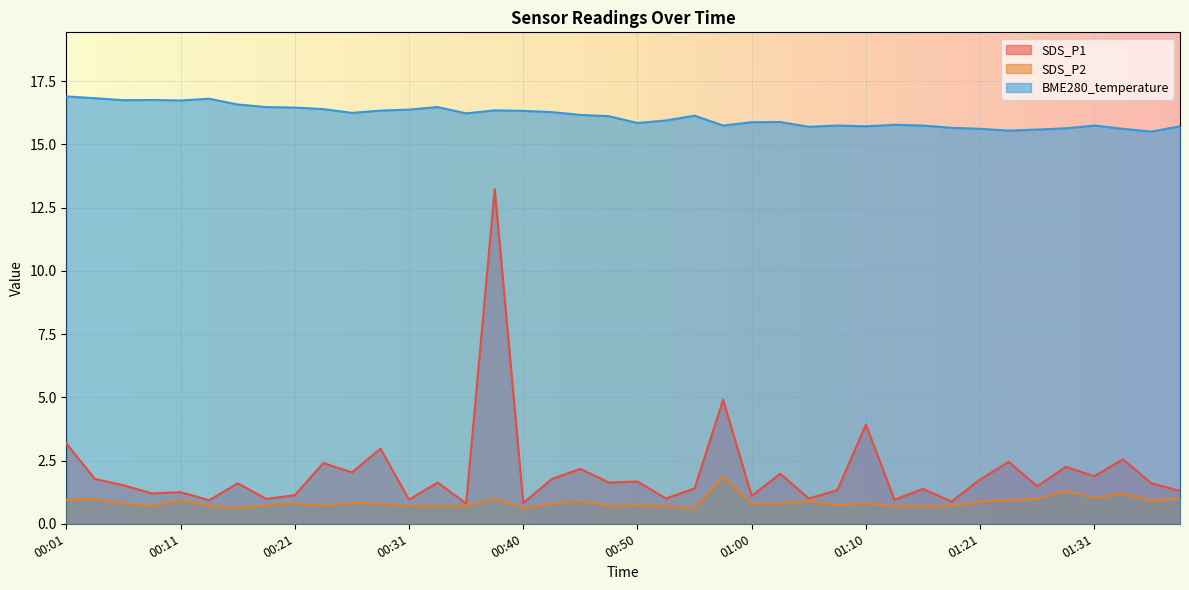

What is the lowest value of the SDS_P2 series?

0.6